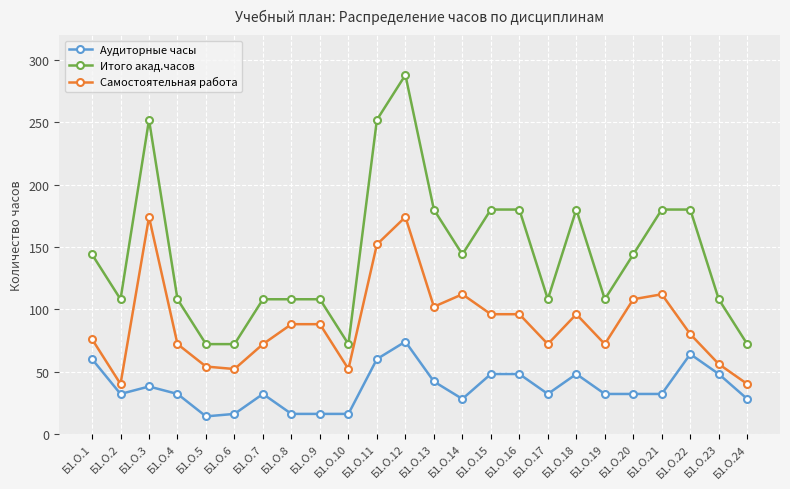

What is the difference between the second highest and second lowest values in the Аудиторные часы series?

48